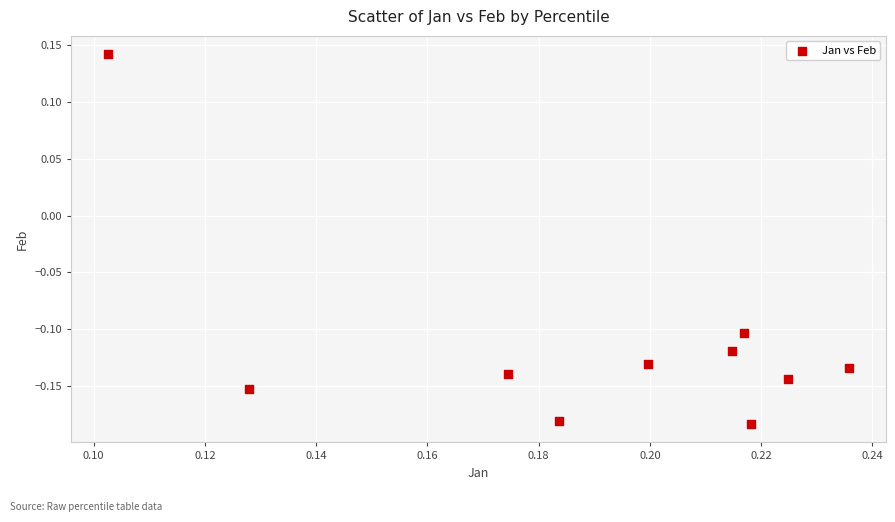

What is the range of Y values (max minus min)?

0.3